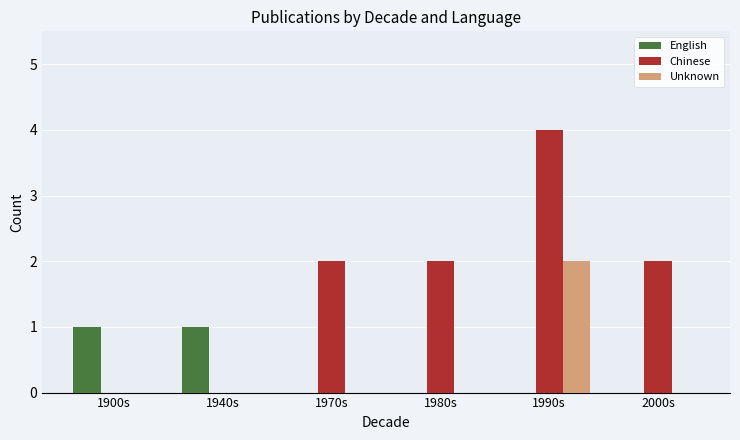

Which series has the largest total across all categories?

Chinese